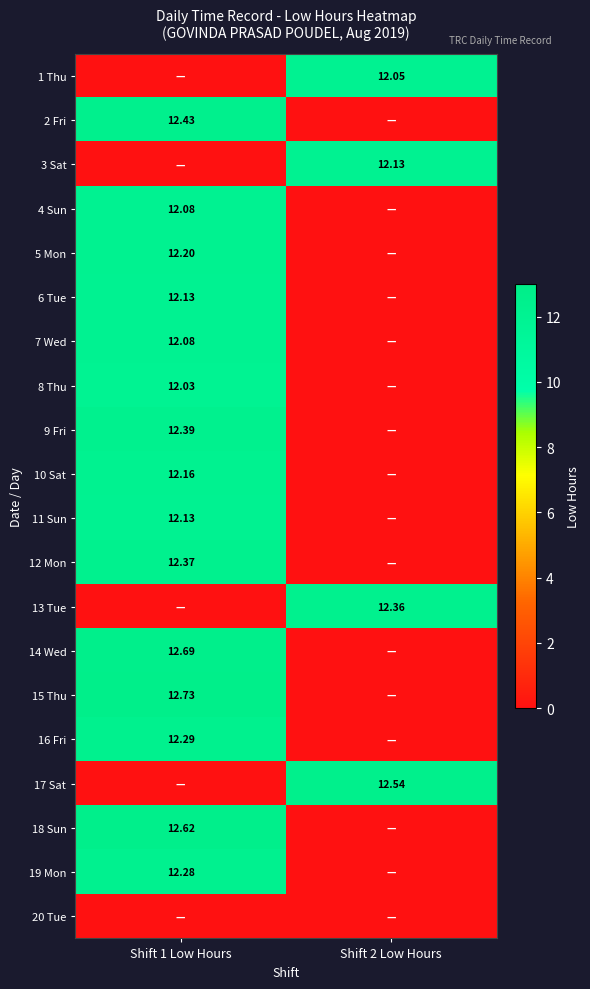

Is the value of 19 Mon at Shift 1 Low Hours greater than the value of 18 Sun at Shift 1 Low Hours?

No